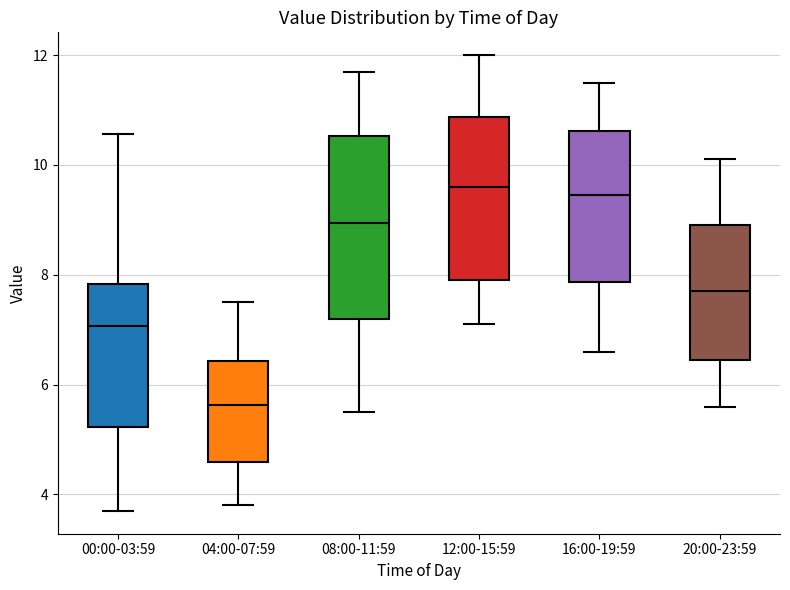

Where is the lower edge of the box for 20:00-23:59 on the y-axis? The values are not printed on the chart, so give them approximately, as read against the axis.

6.4